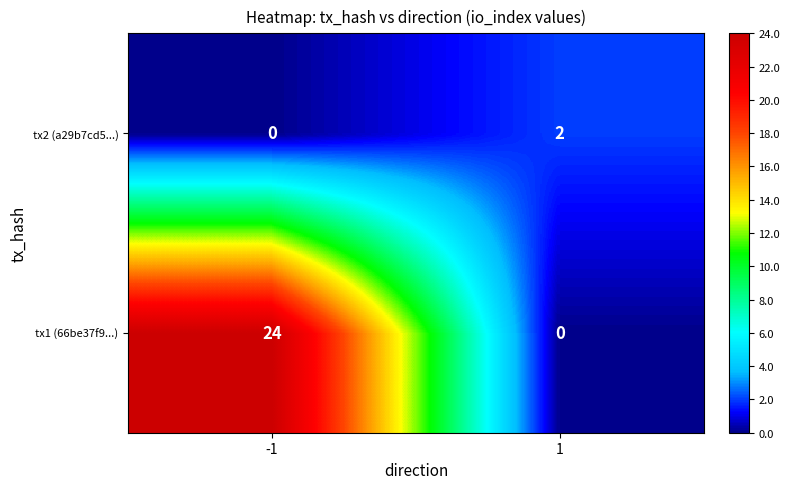

What is the maximum value shown in the chart?

24